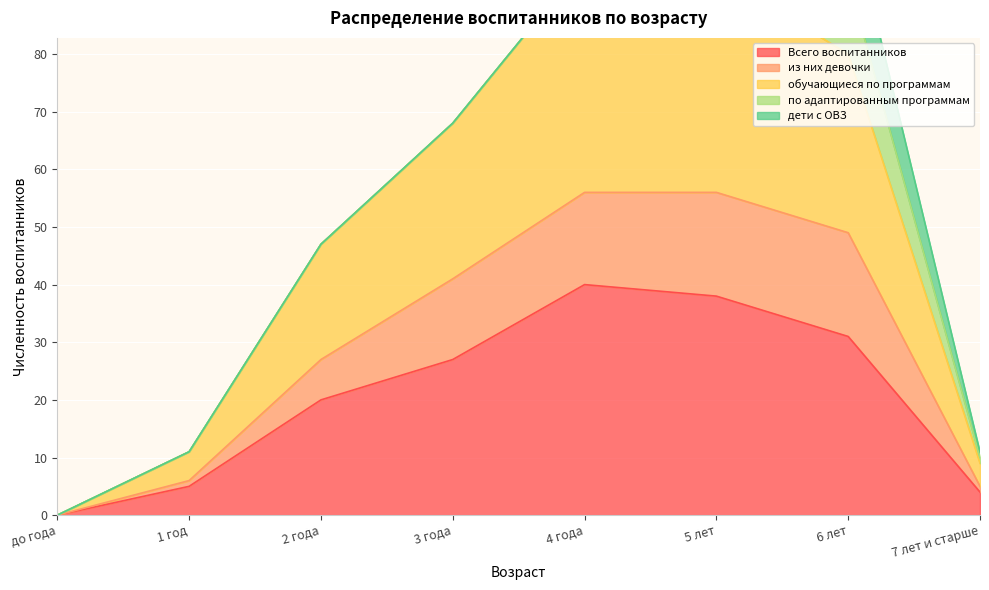

What position from the right is 3 года?

5